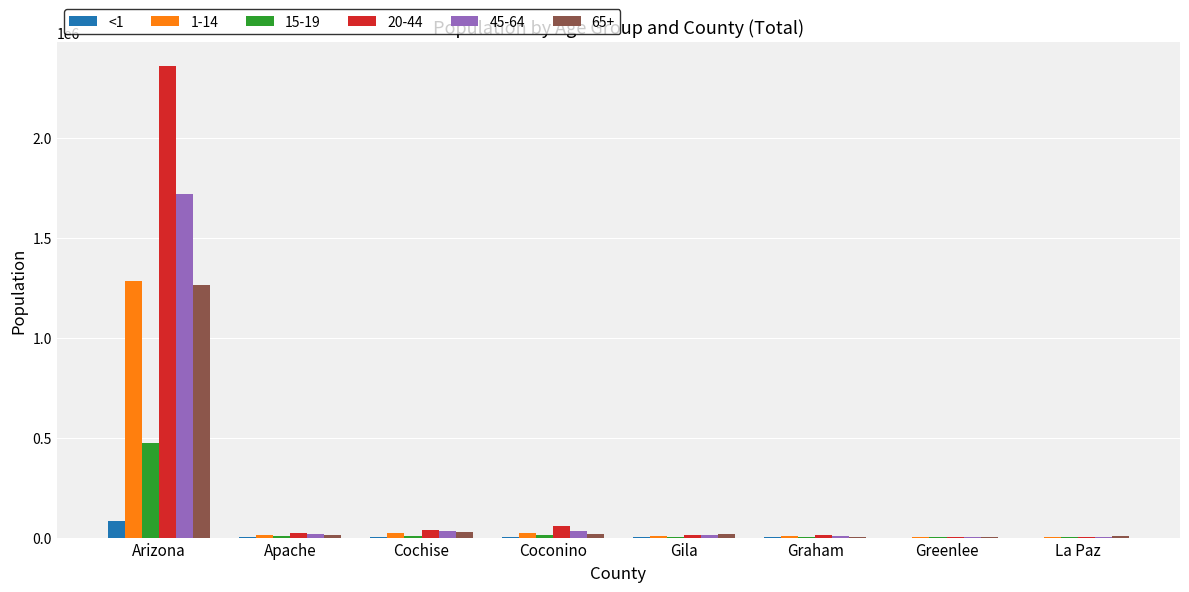

At which category is the sum across all series the highest?

Arizona